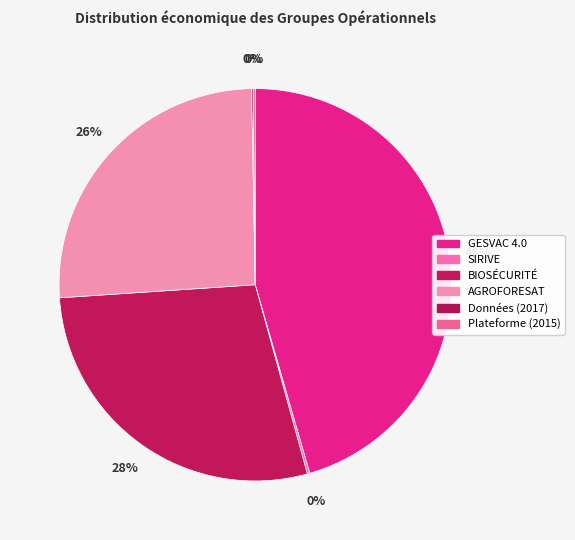

What is the total percentage of SIRIVE and Données (2017)?

0.3%